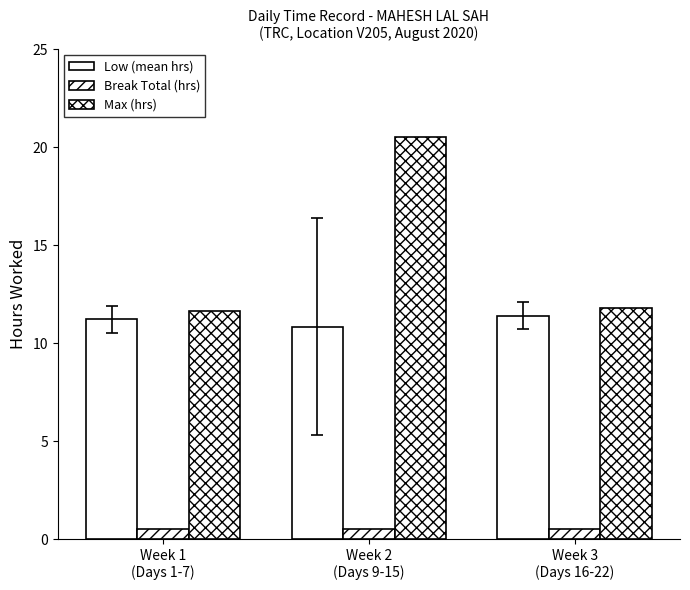

At Week 1
(Days 1-7), list the series in order from smallest to largest.

Break Total (hrs), Low (mean hrs), Max (hrs)